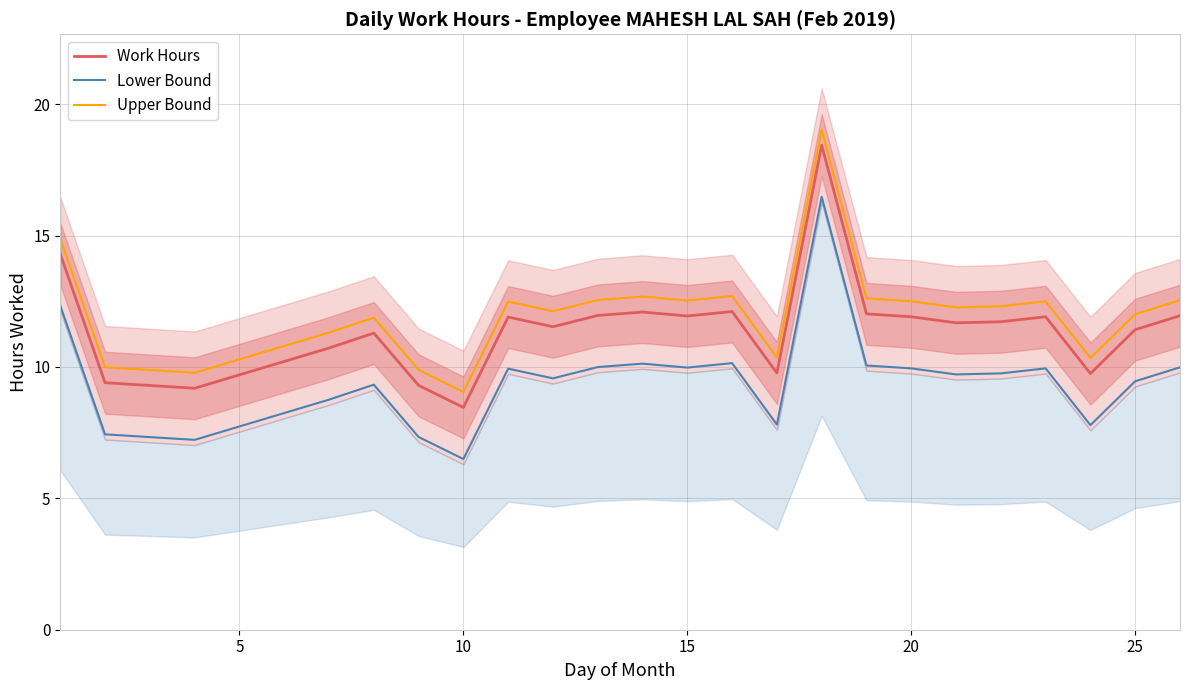

Which category has the lowest value in the Work Hours series?

10